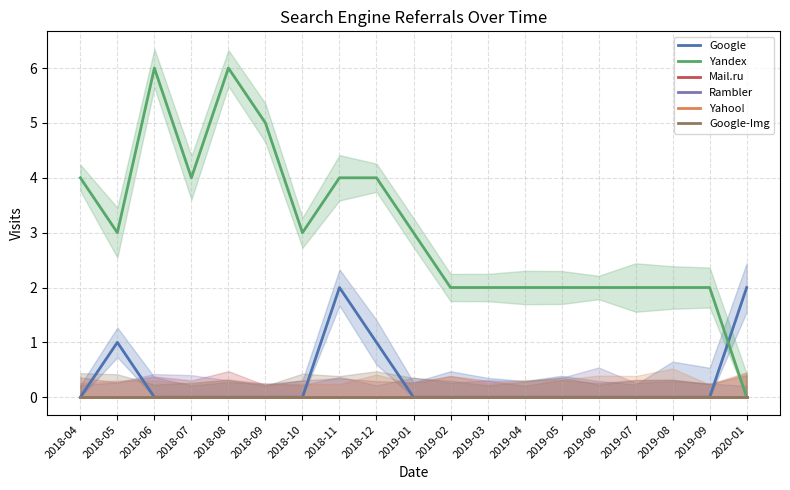

Which category has the highest value across all series?

2018-06